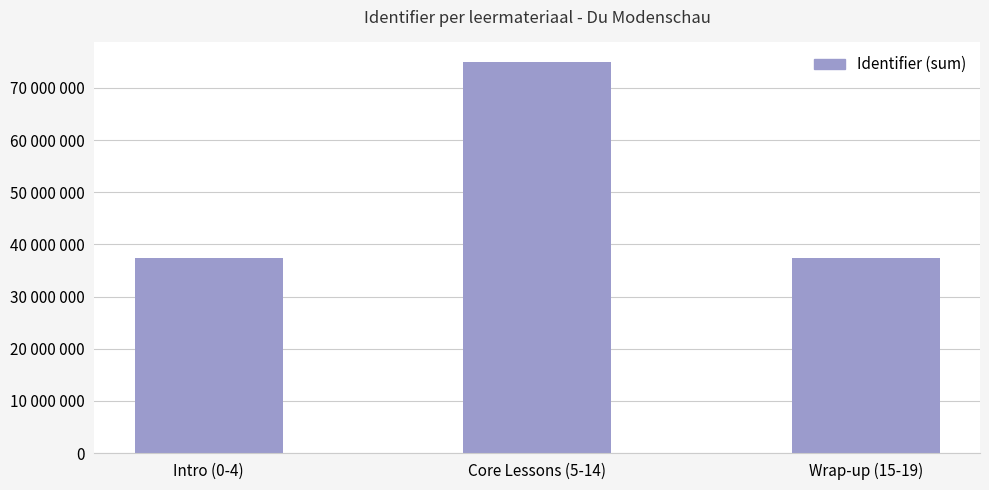

Reading right to left, extract all data points from this chart.

37487280	74974493	37487380